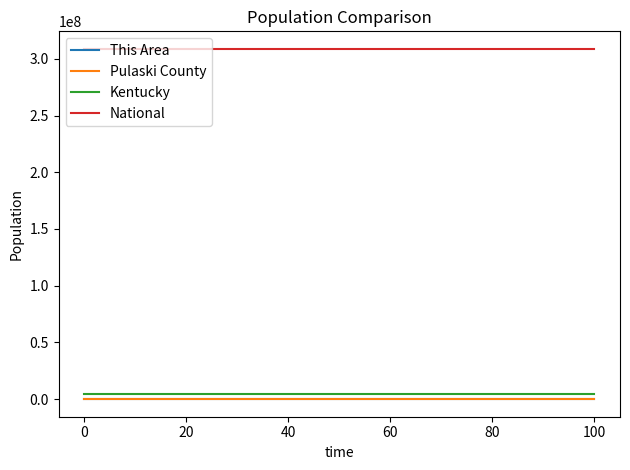

Which series has the largest total across all categories?

National